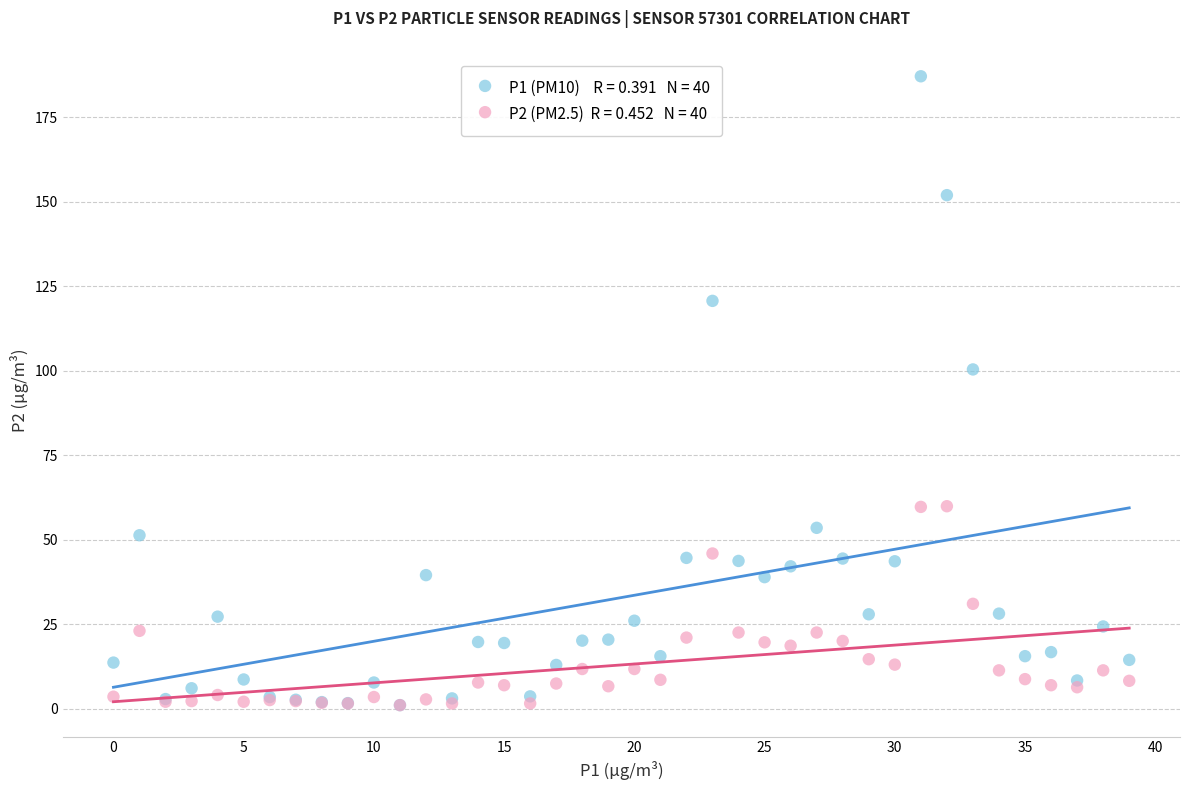

Across all series, what Y value is closest to 94?

100.4